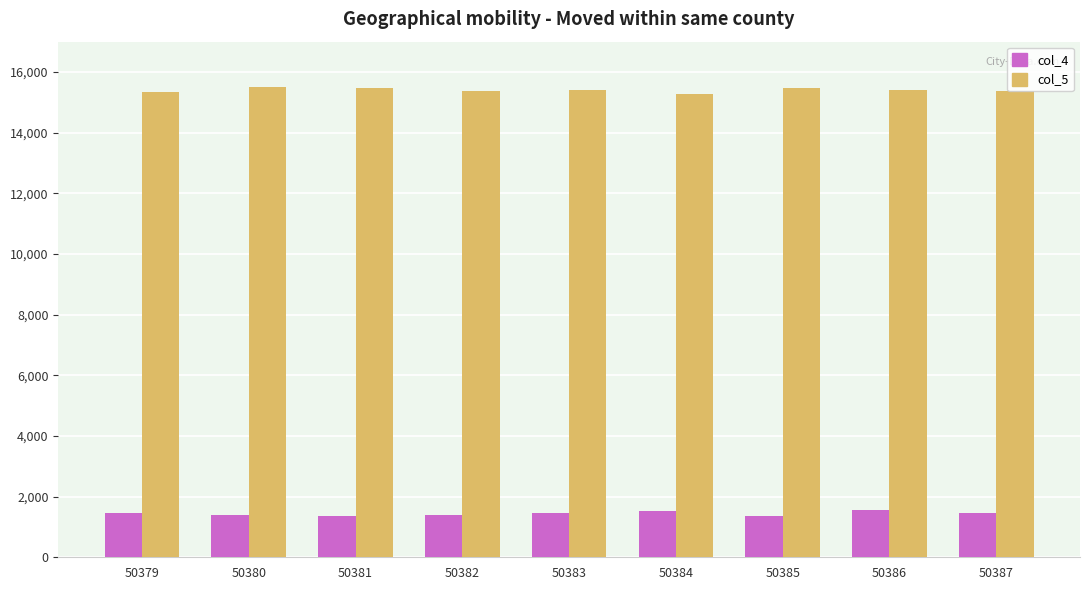

At how many categories does at least one series exceed 10920?

9